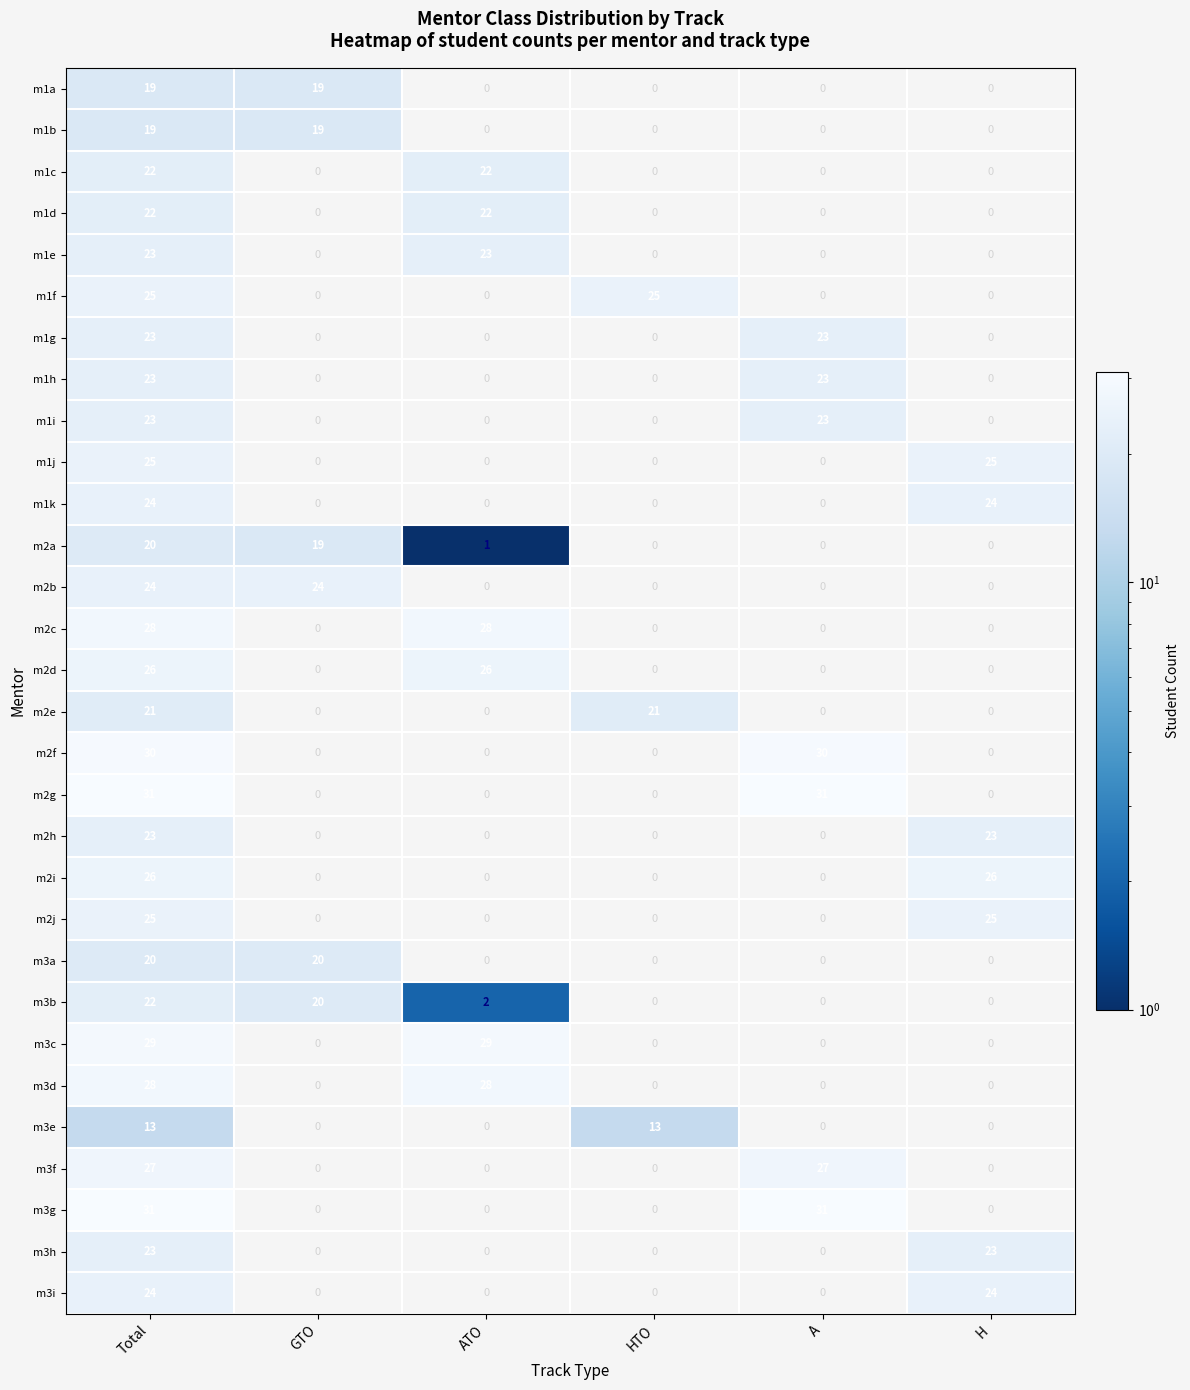

Is it true that m1f equals 14 at HTO?

False